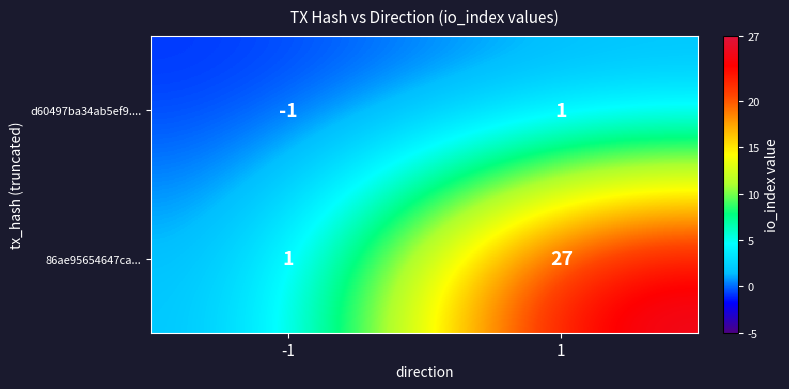

What is the difference between the highest and lowest values at 1?

26